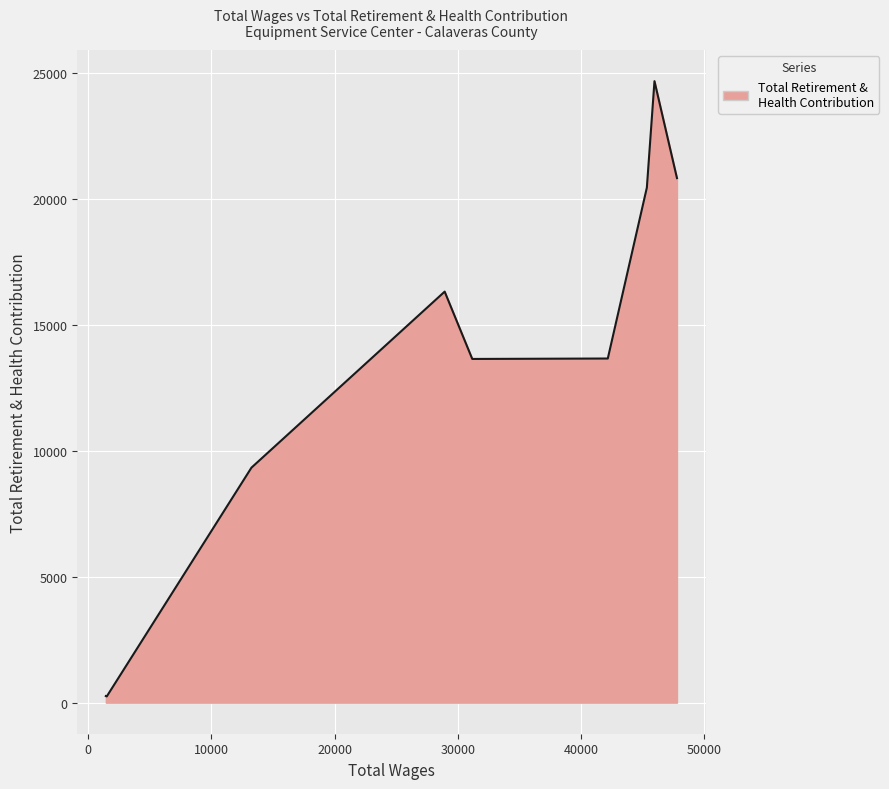

How many lines are shown in the chart?

1